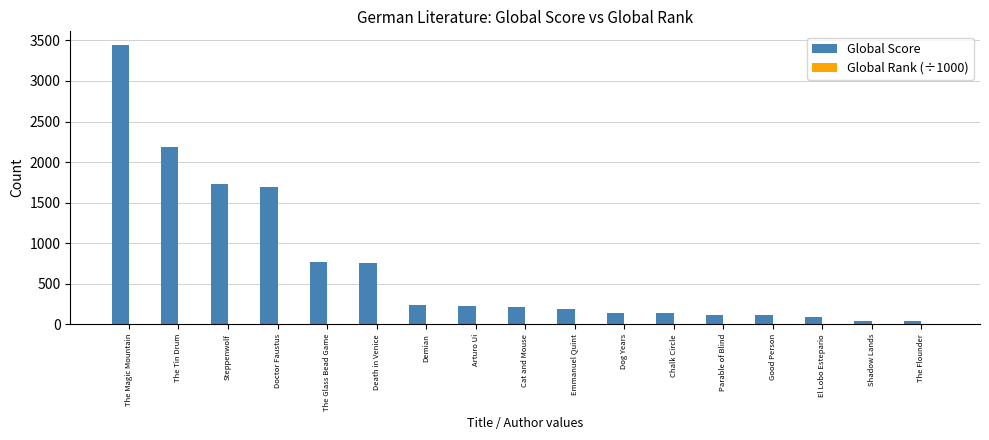

Which series changed the most between Steppenwolf and Parable of Blind?

Global Score